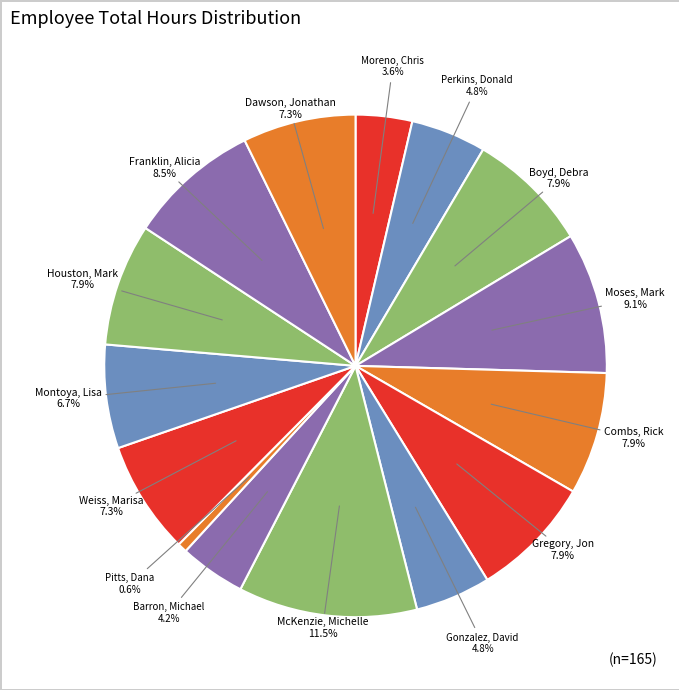

To the nearest percent, what is the difference between the largest and smallest slice percentages?

11%